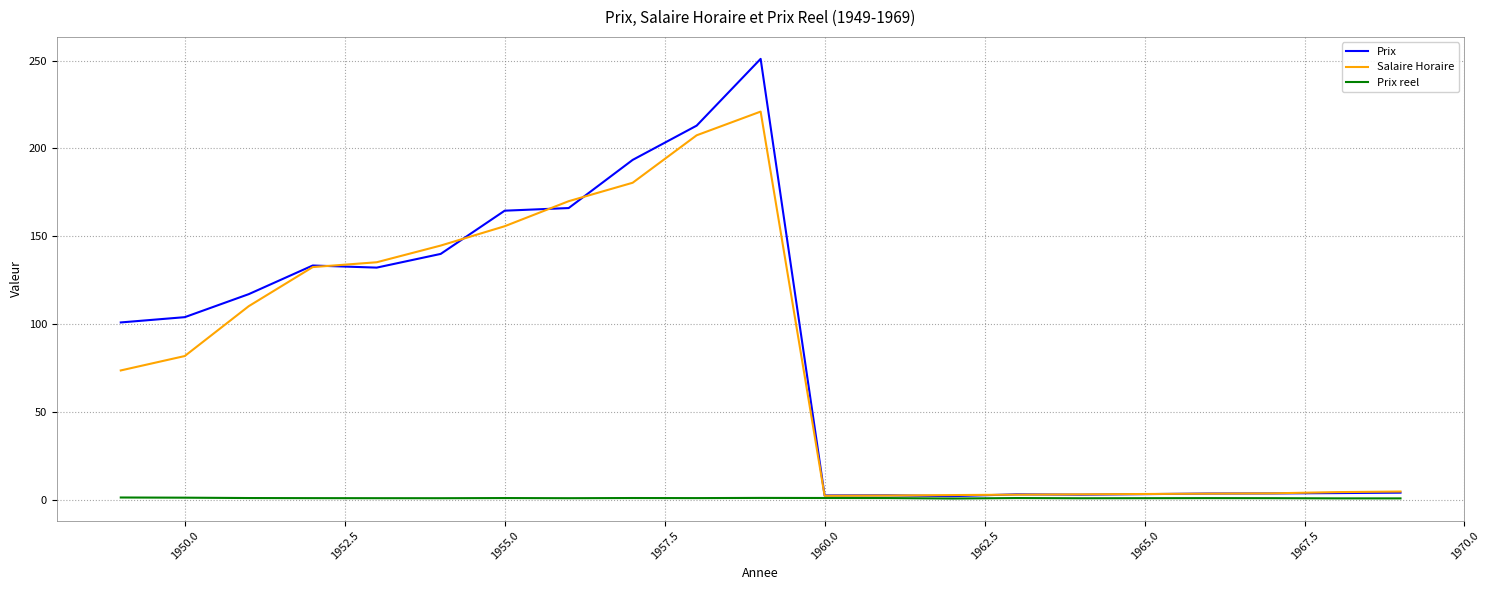

Which series has the largest range (max minus min)?

Prix